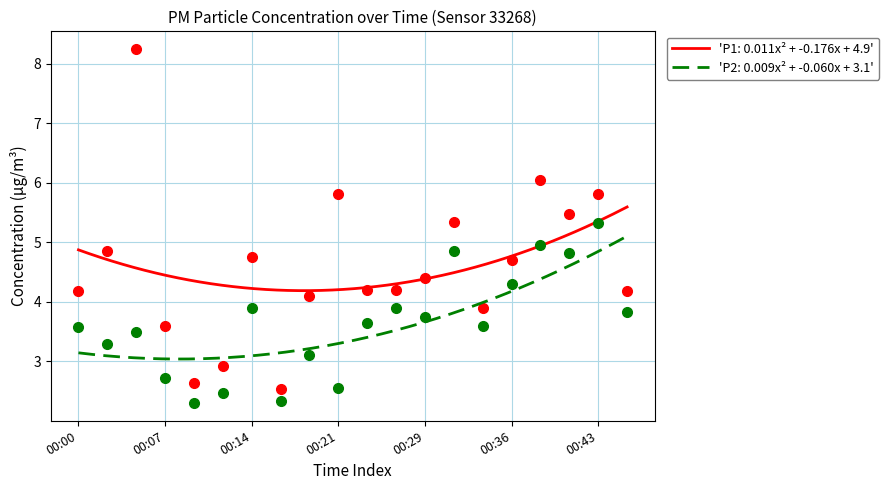

What is the average value of the P2 series?

3.6